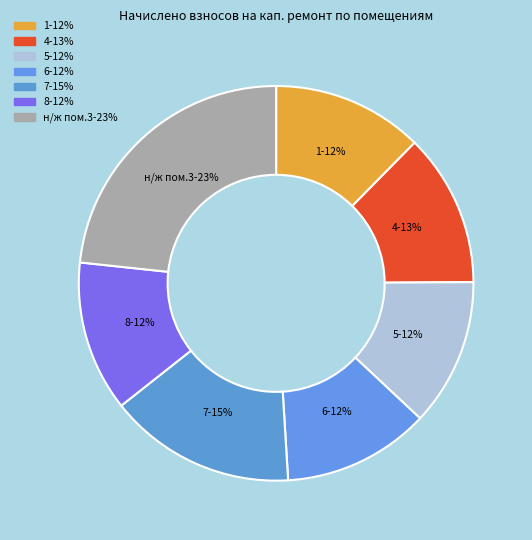

Is there any slice that represents more than half of the pie?

No